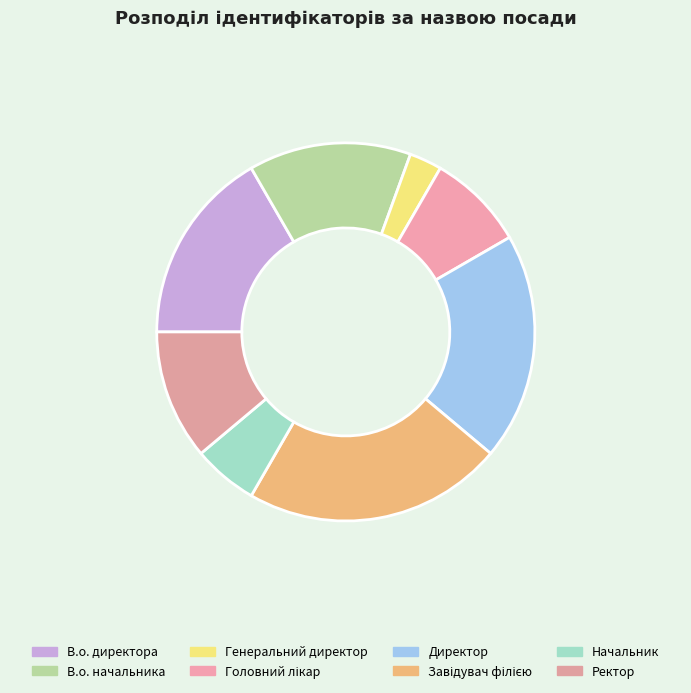

To the nearest percent, what percentage of the pie is Директор?

19%